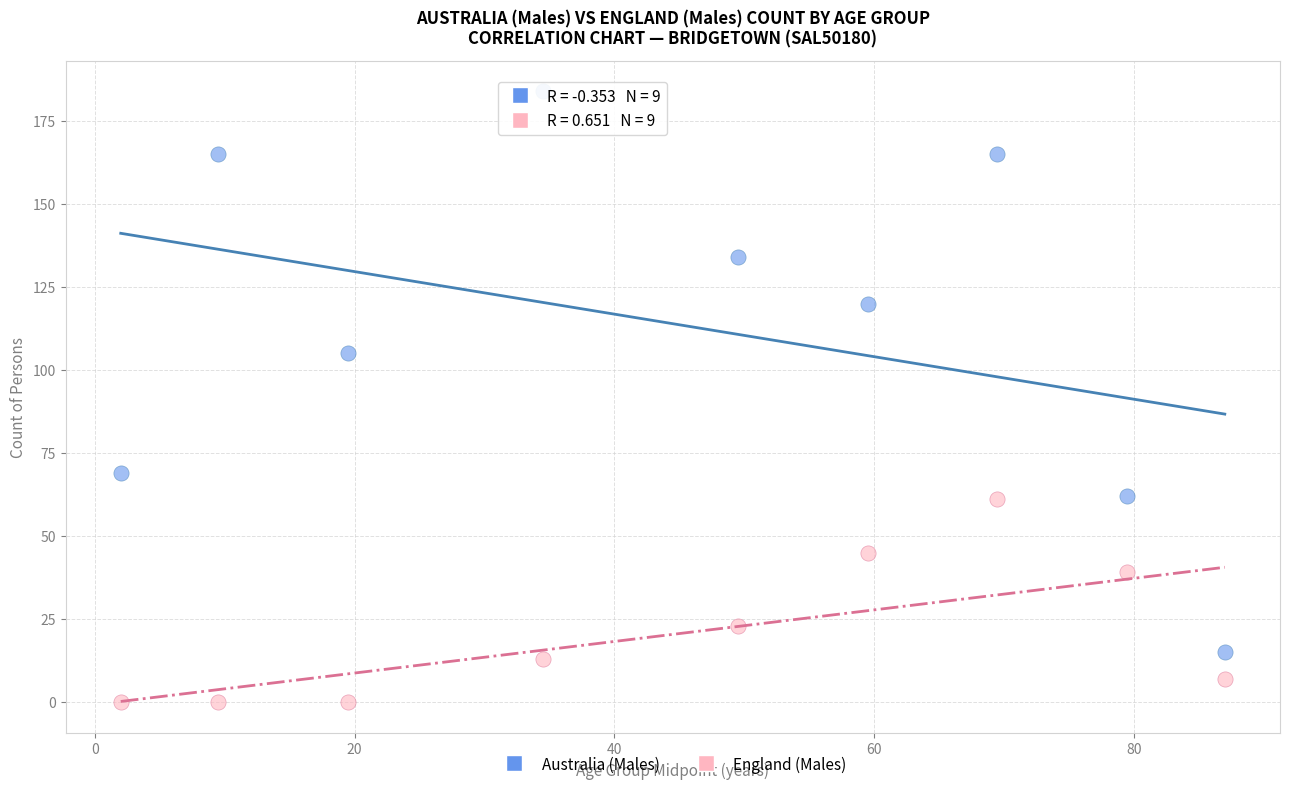

What are all the series names shown in the legend?

Australia (Males), England (Males)